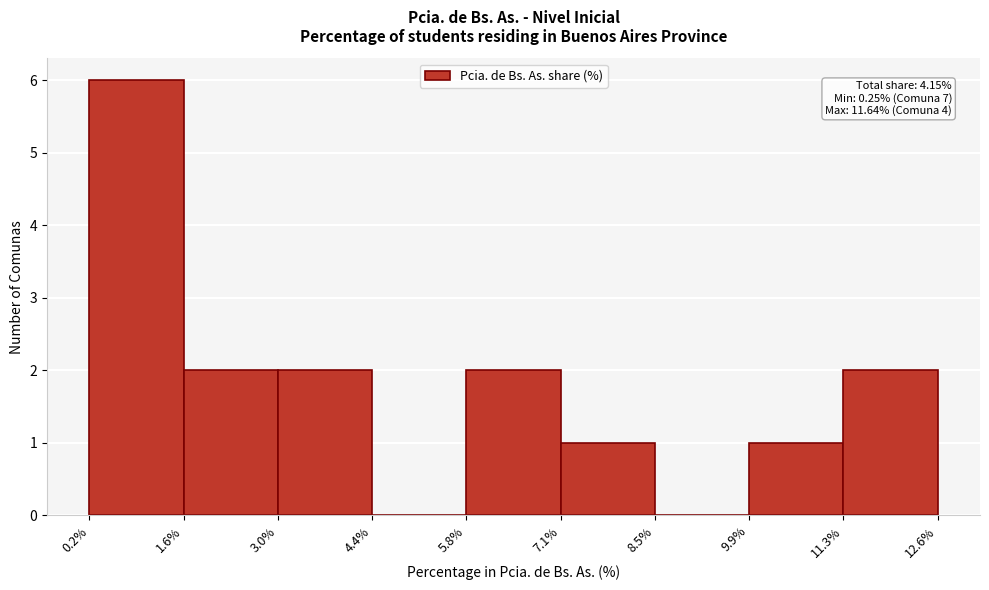

Which range on the x-axis has the tallest bar?

0.2% to 1.6%